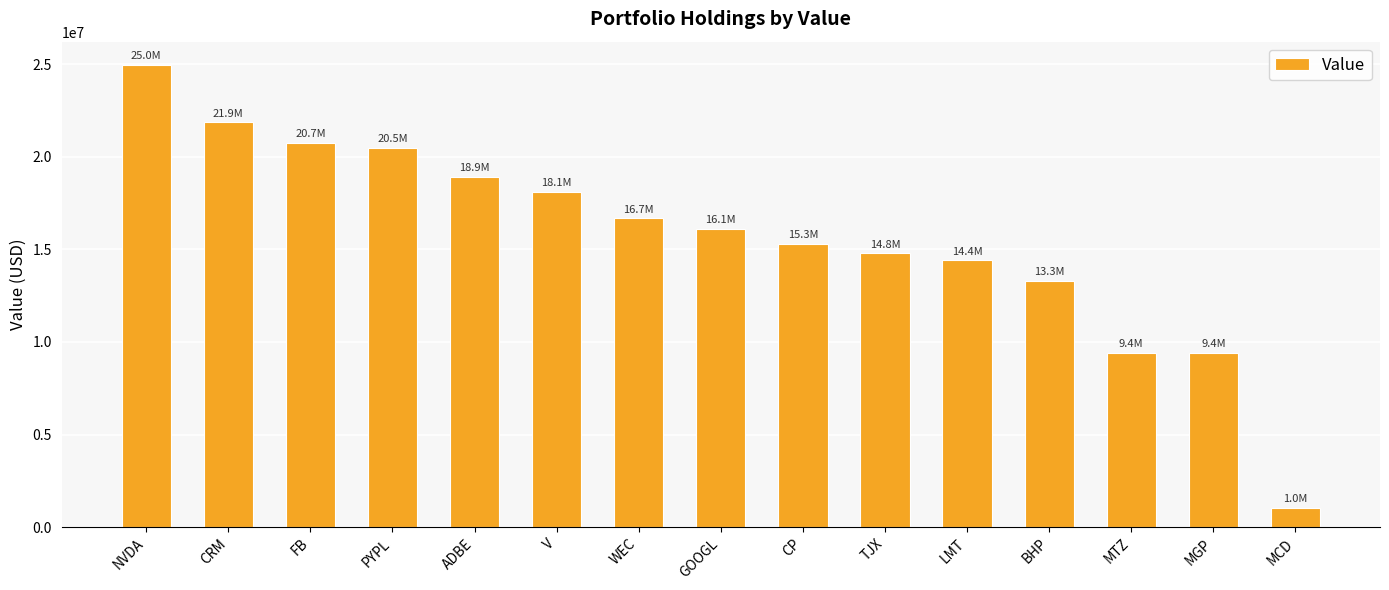

Which has a higher value, MTZ or MCD?

MTZ